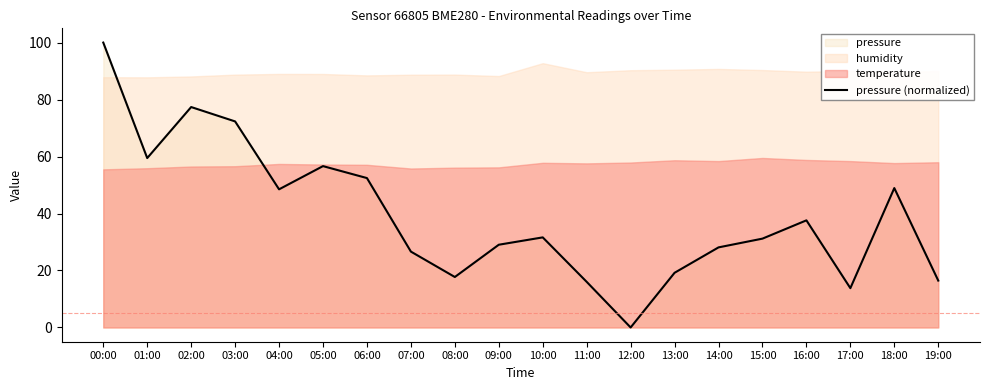

What is the sum of the values at 06:00 and 17:00?

66.2